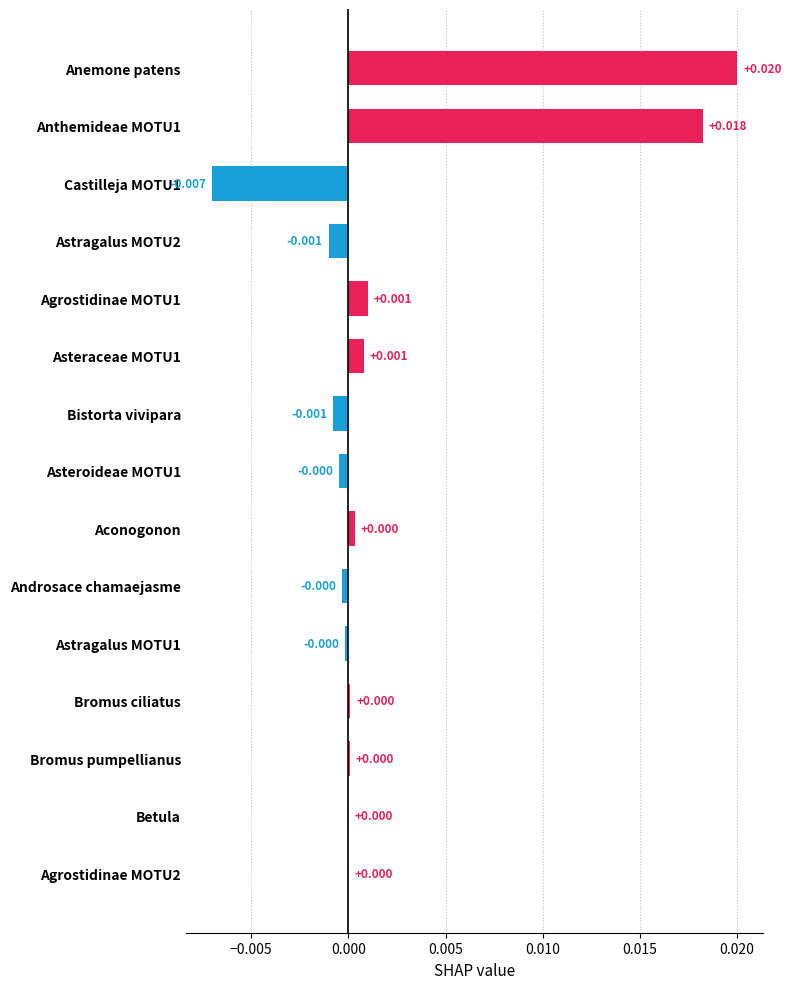

Which label corresponds to the largest value in the chart?

Anemone patens